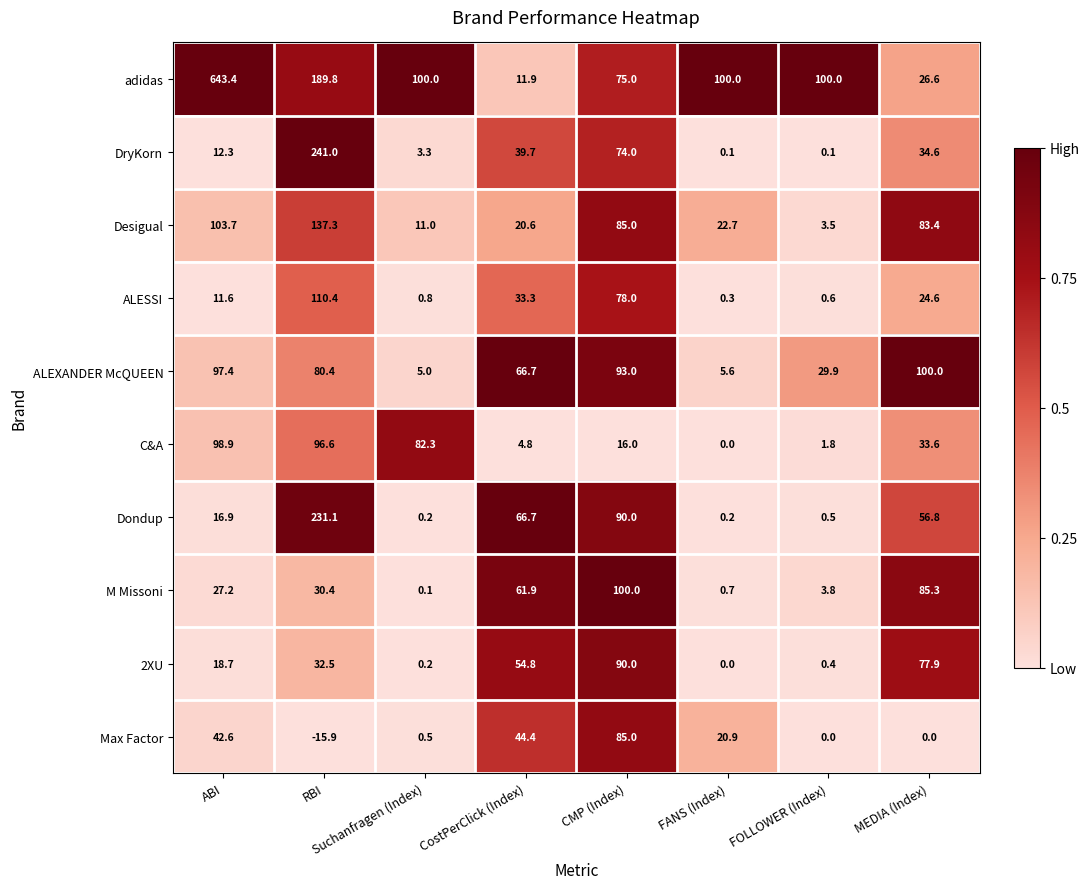

At how many categories does at least one series exceed 0?

8